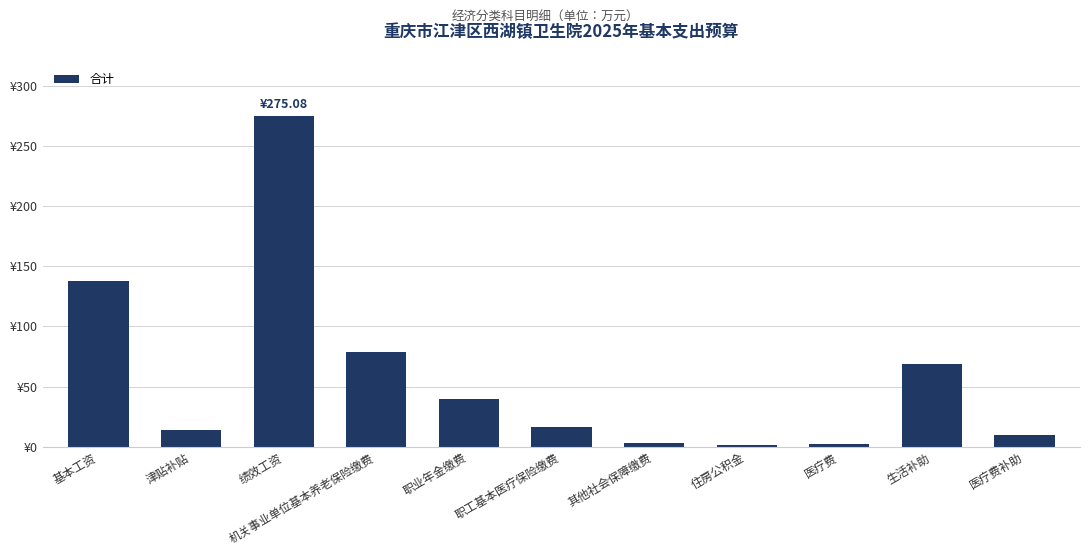

What is the change in value from 职业年金缴费 to 医疗费补助?

-29.8